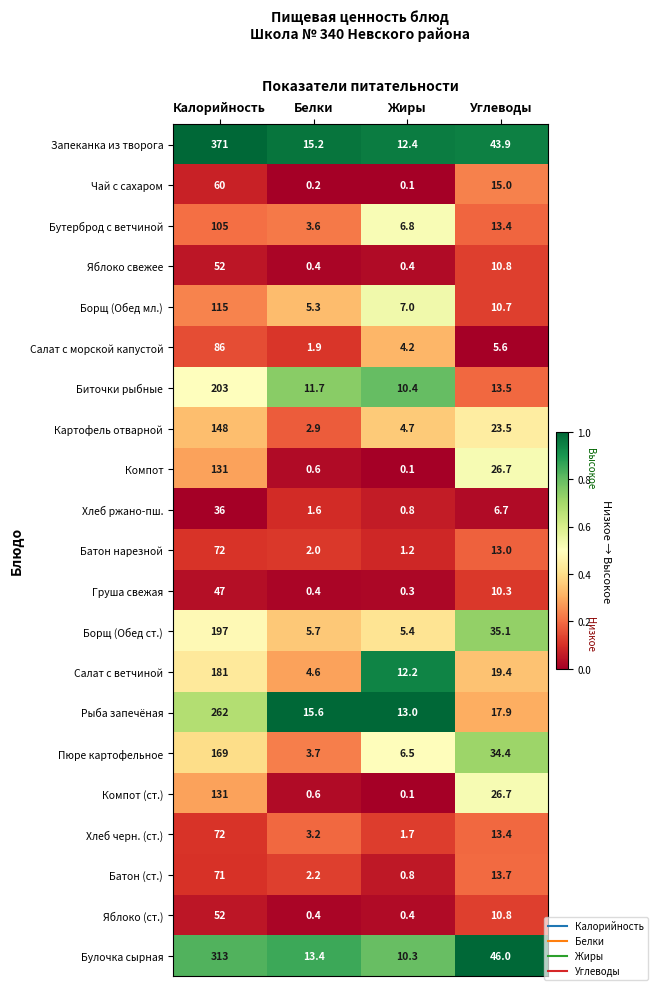

What is the average value of the Борщ (Обед ст.) series?

60.8